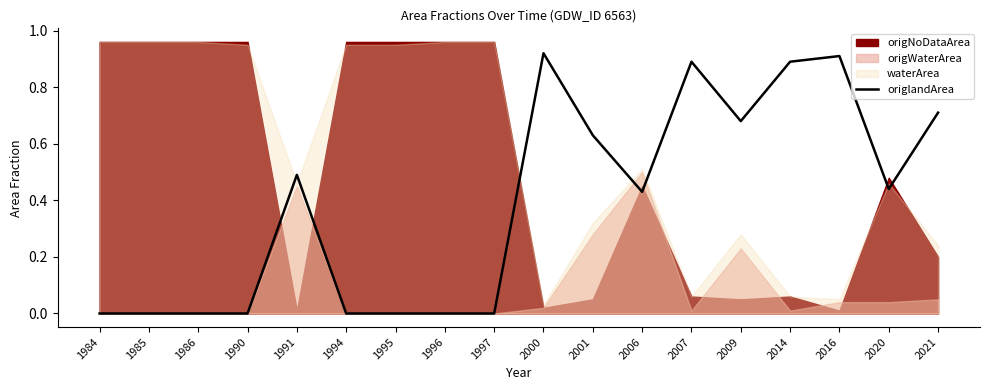

The value of origlandArea at 1991 is 0.1. True or false?

False